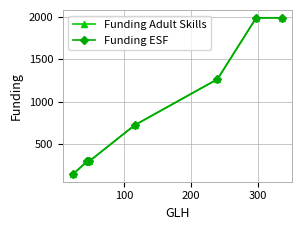

What is the label of the 7th point from the right?

100